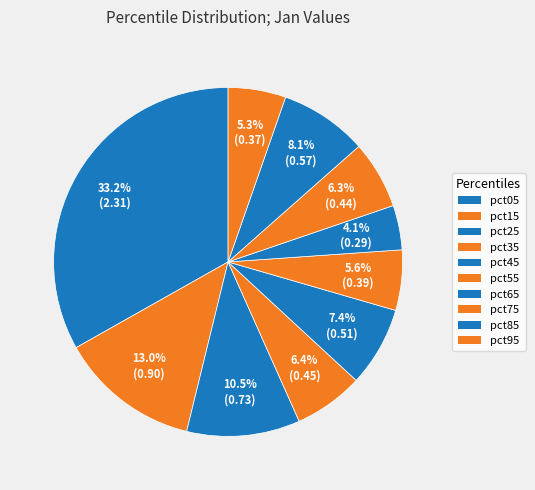

True or false: pct55 accounts for 6% of the total.

True